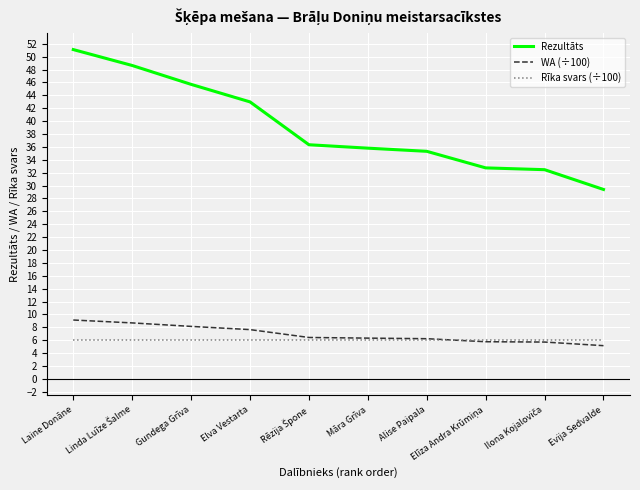

How many series are shown in this chart?

3